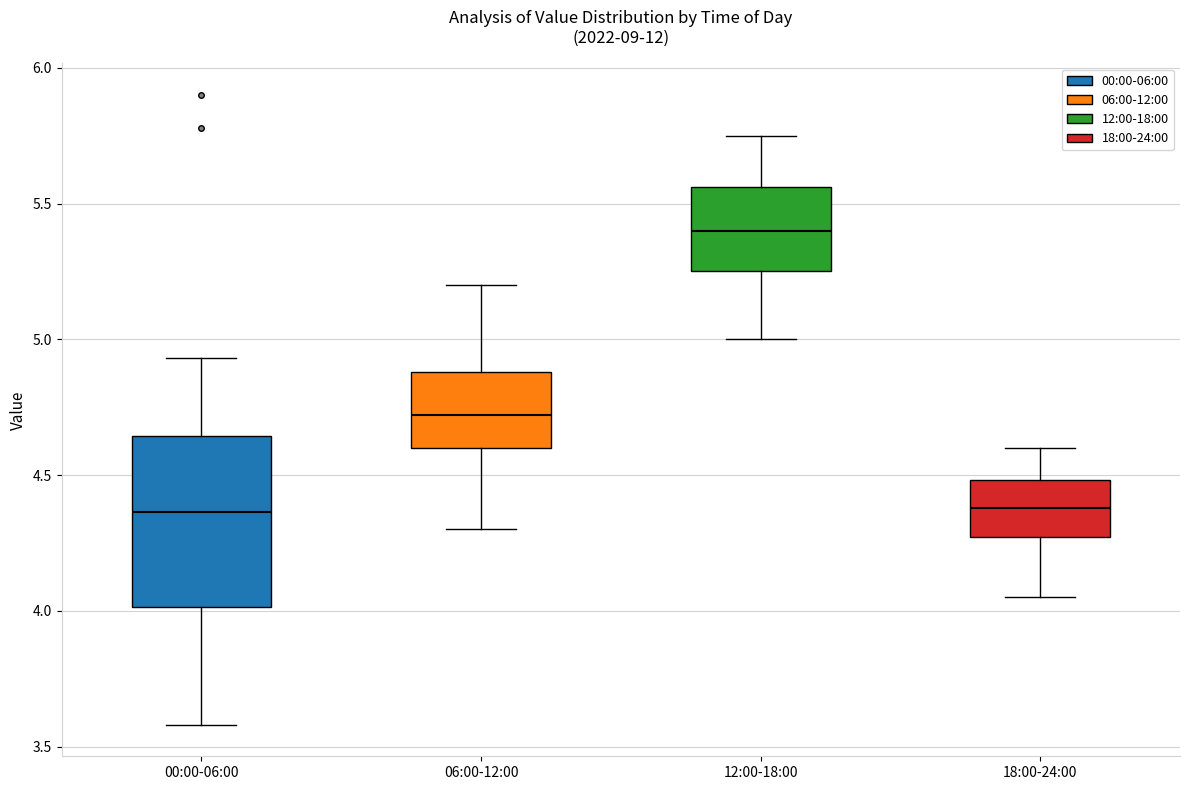

Reading left to right, read every box against the y-axis: the position of its median line, the range the box covers, and the ends of its whiskers. The values are not printed on the chart, so give them approximately, as read against the axis.

00:00-06:00: median 4.35, box 4.00 to 4.65, whiskers 3.60 to 4.95
06:00-12:00: median 4.70, box 4.60 to 4.90, whiskers 4.30 to 5.20
12:00-18:00: median 5.40, box 5.25 to 5.55, whiskers 5.00 to 5.75
18:00-24:00: median 4.40, box 4.25 to 4.50, whiskers 4.05 to 4.60